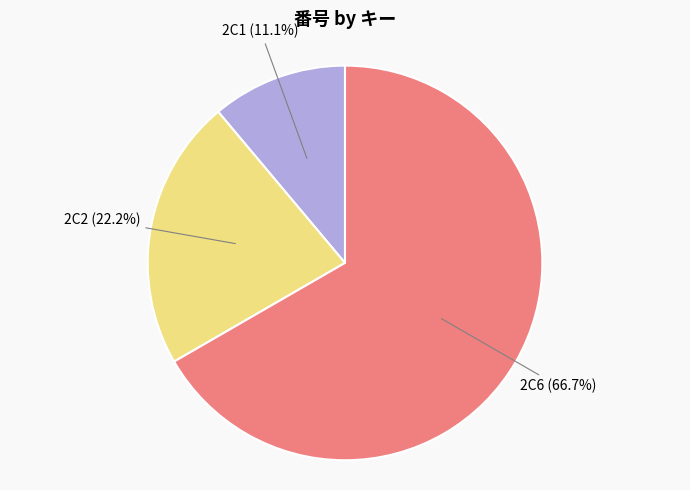

Which category has the smallest portion of the pie?

2C1